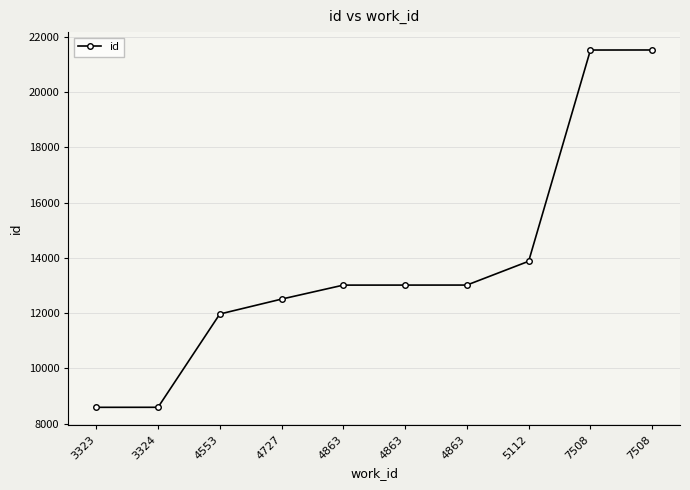

Rank the categories by value from highest to lowest.

7508, 7508, 5112, 4863, 4863, 4863, 4727, 4553, 3324, 3323